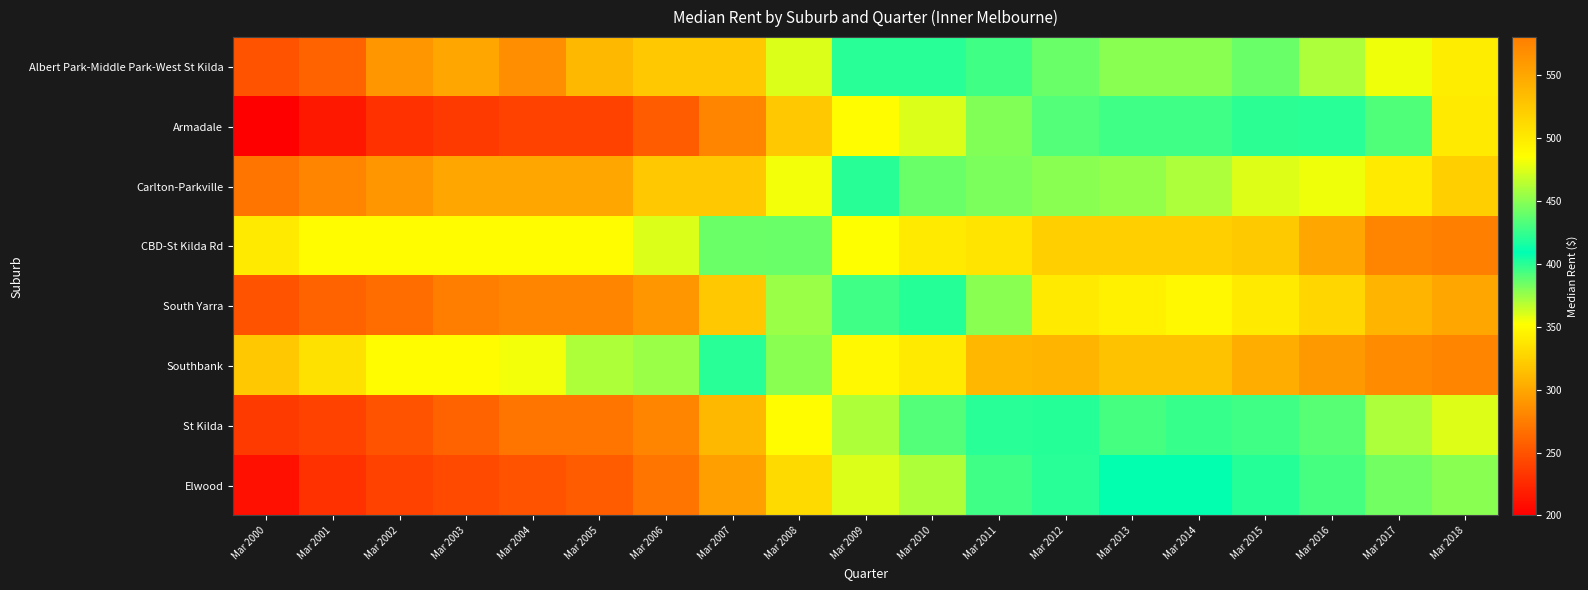

Which series has the widest spread of values?

Armadale